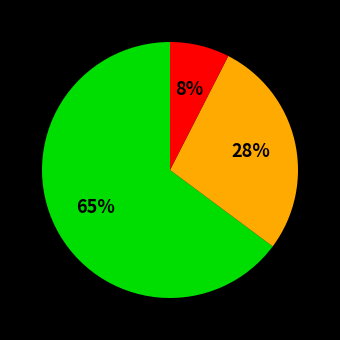

How many segments does this pie chart have?

3